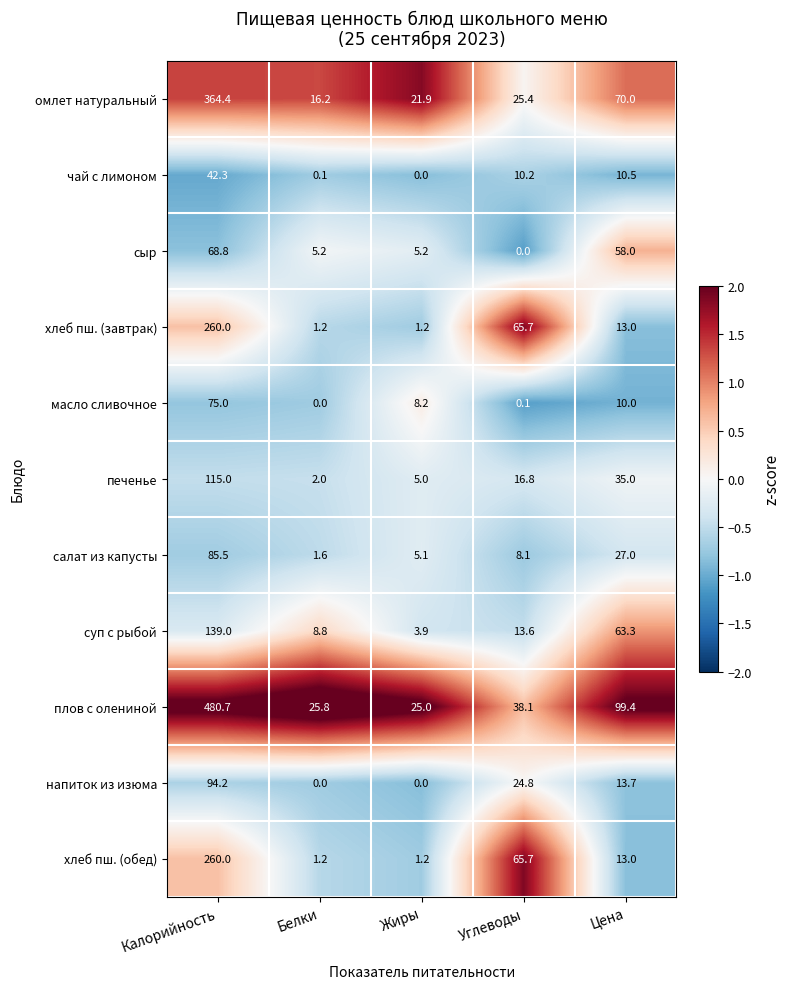

The value of масло сливочное at Жиры is 13.0. True or false?

False